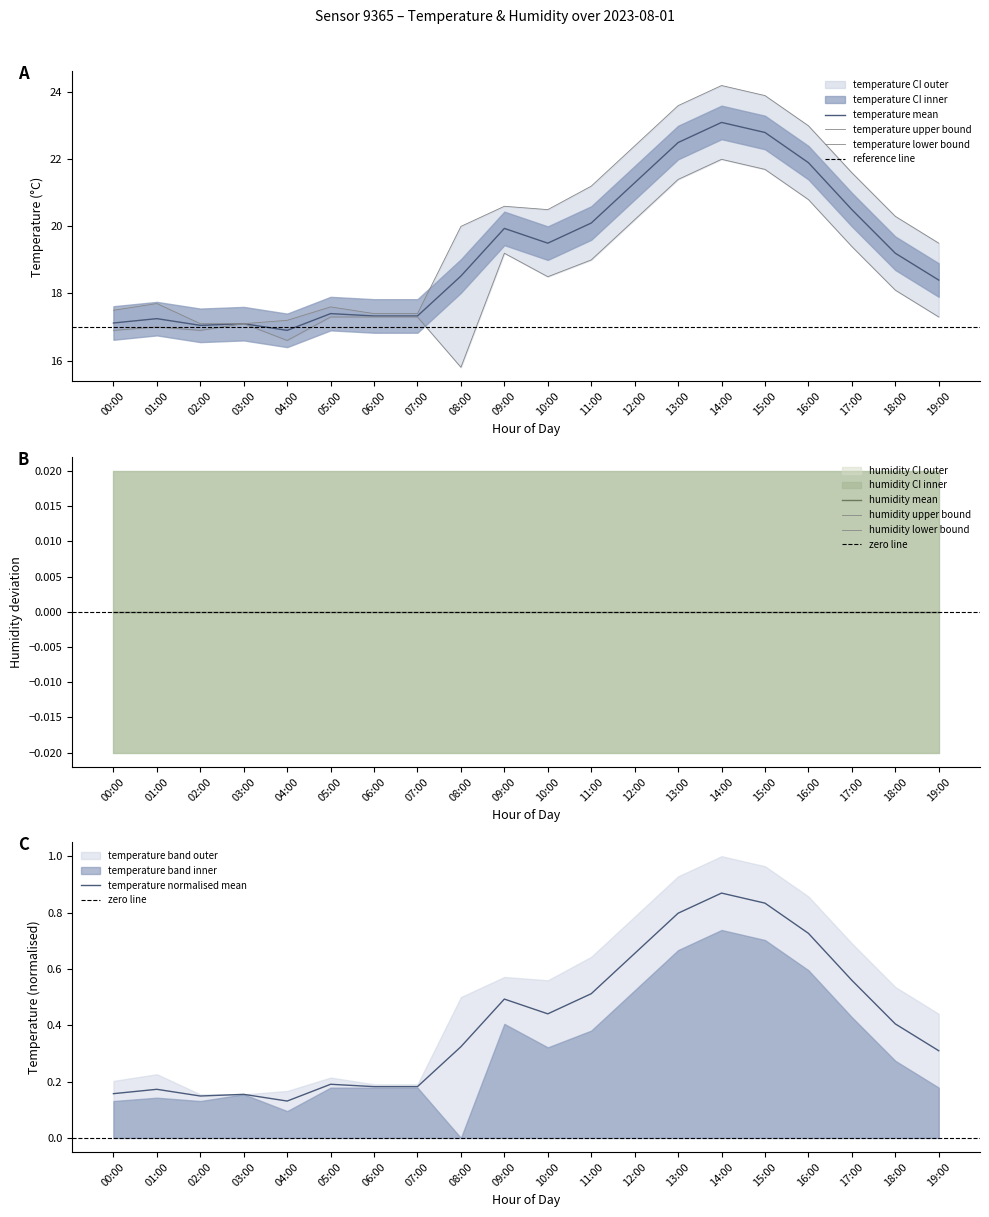

In temperature_upper, how many points are higher than both neighbors (excluding endpoints)?

4